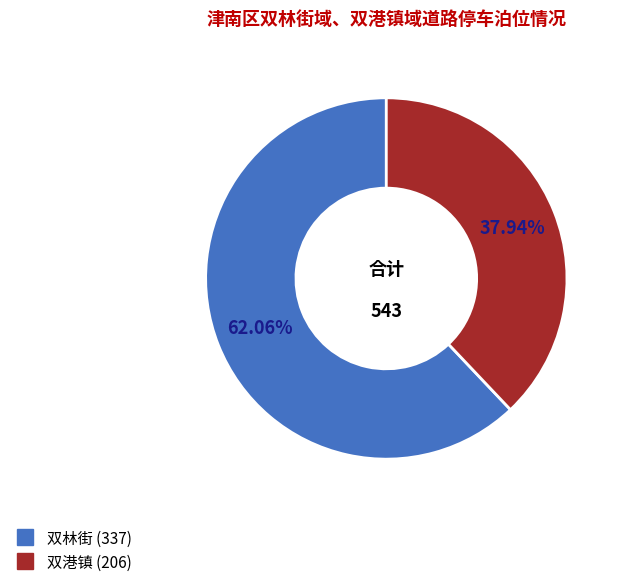

To the nearest percent, what is the combined percentage of 双港镇 and 双林街?

100%